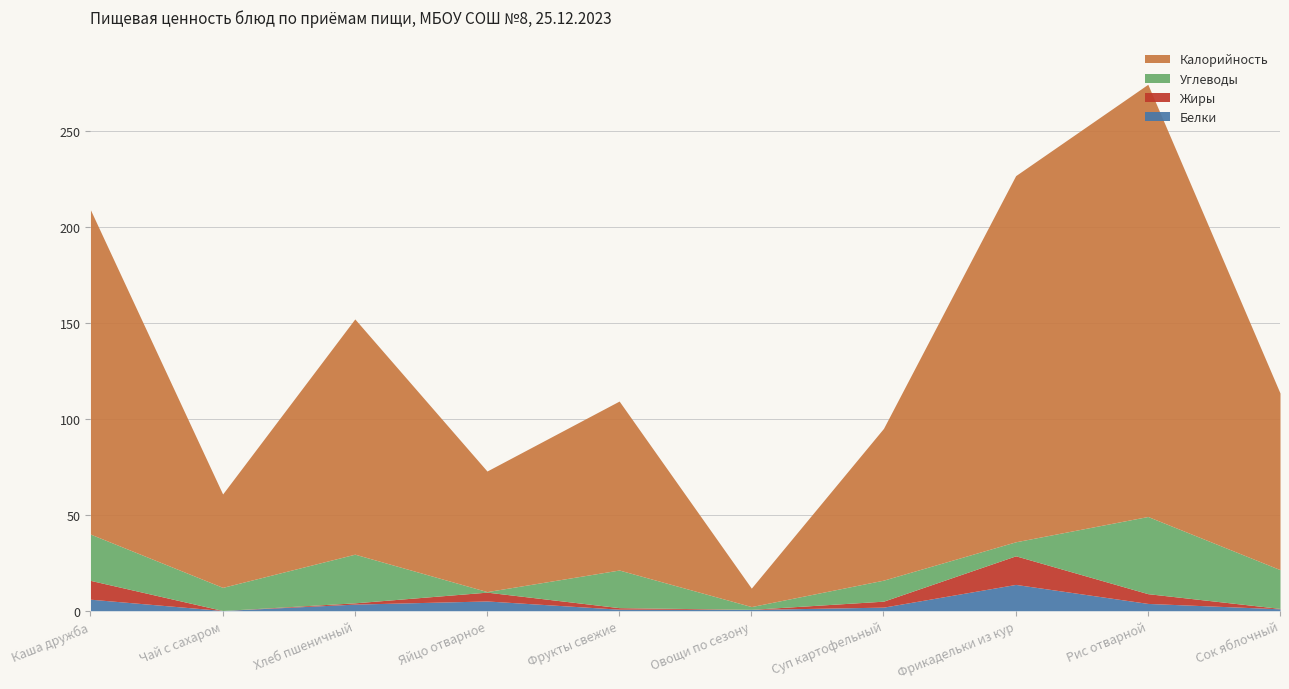

True or false: Калорийность and Углеводы cross at least once.

False